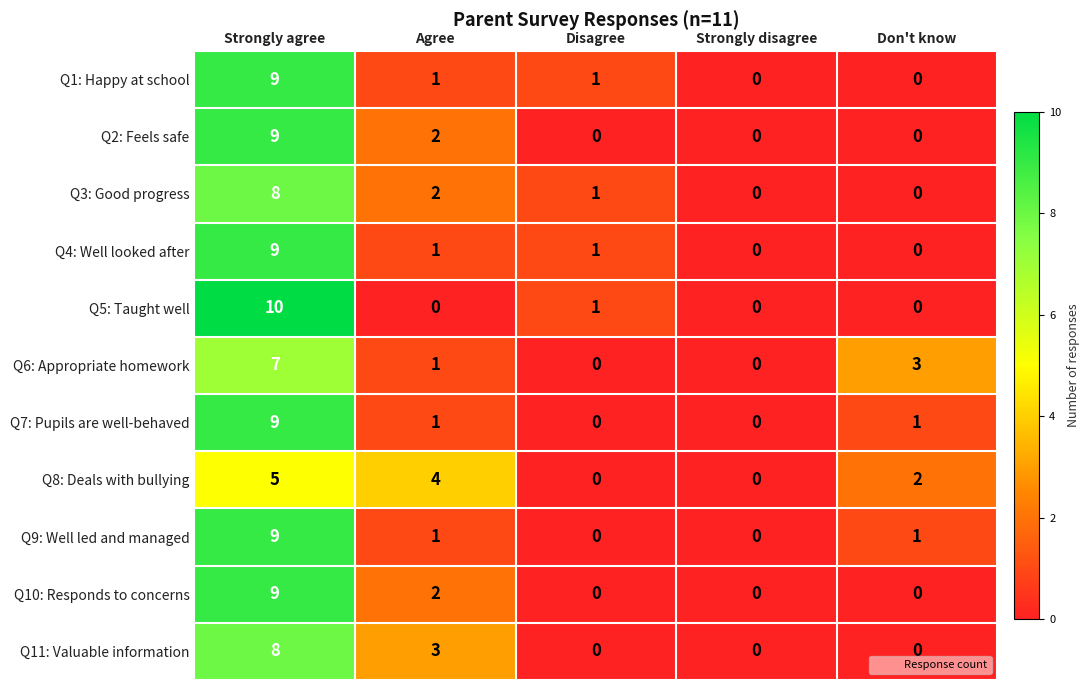

How many Q1: Happy at school values are between 0 and 1?

4